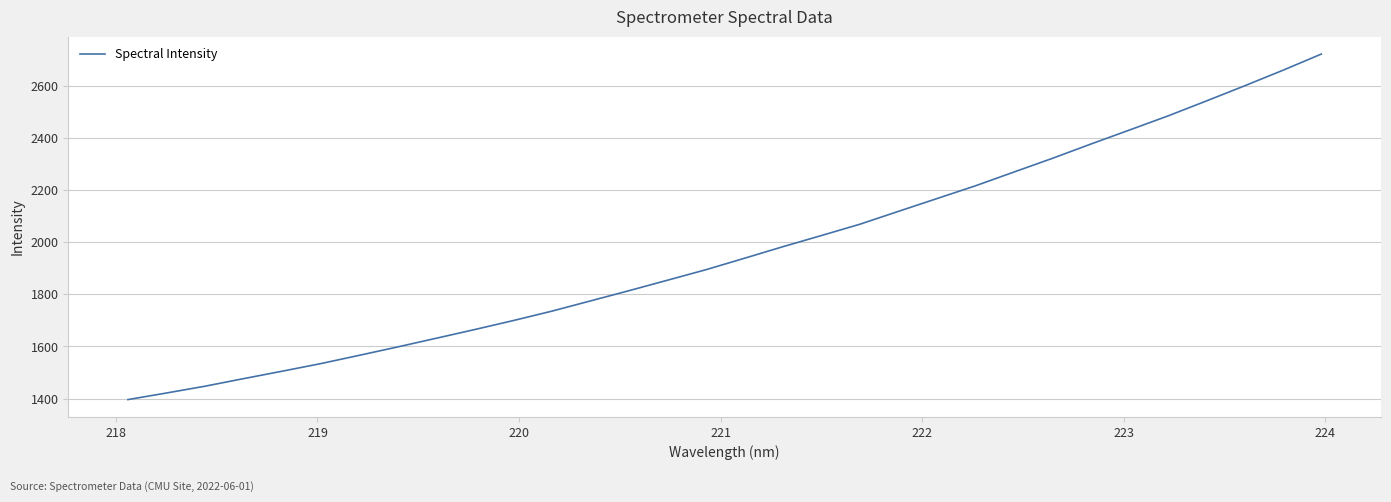

What is the difference between the maximum and minimum values?

1325.8